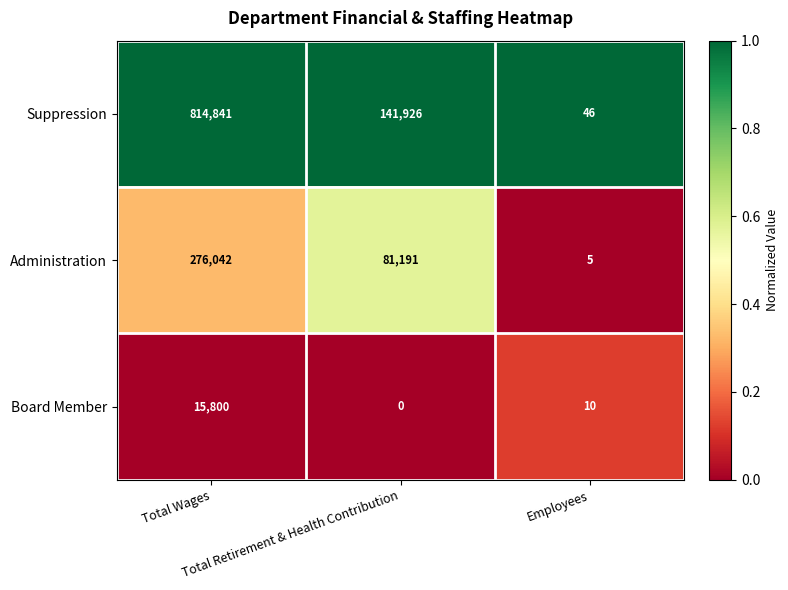

Rank the series by their average value, from highest to lowest.

Suppression, Administration, Board Member